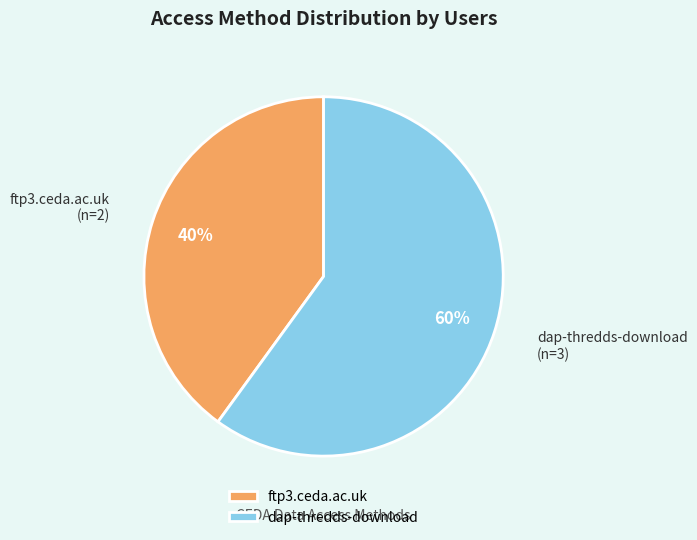

Between dap-thredds-download and ftp3.ceda.ac.uk, which is larger?

dap-thredds-download